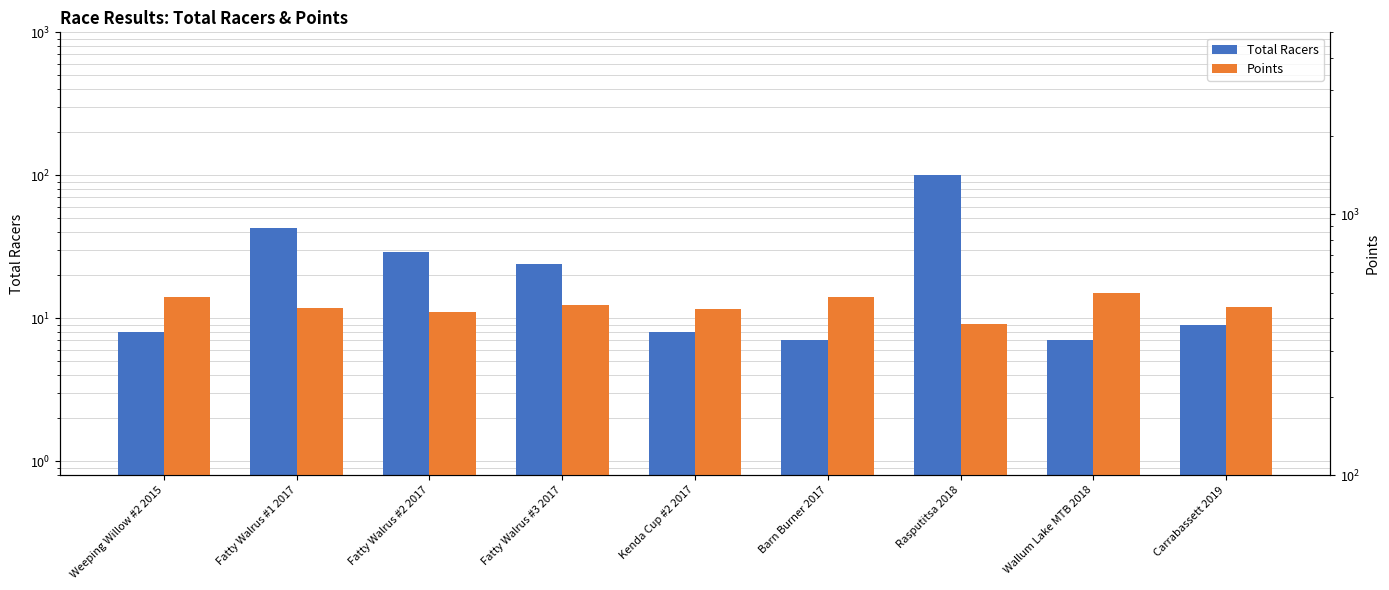

Is the value of Total Racers at Barn Burner 2017 greater than the value of Points at Kenda Cup #2 2017?

No